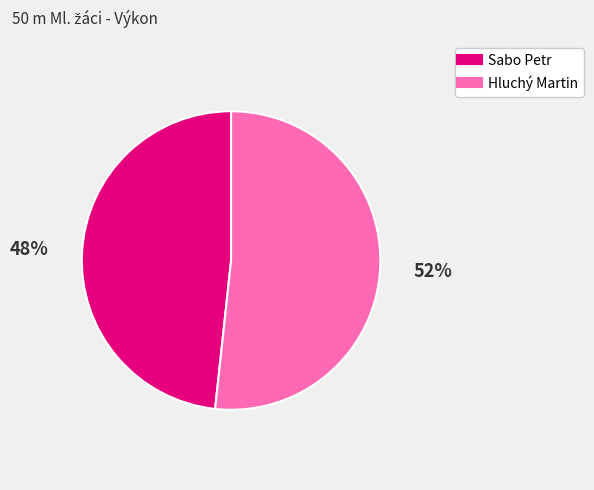

Approximately how many times larger is the value at Sabo Petr compared to Hluchý Martin?

0.9